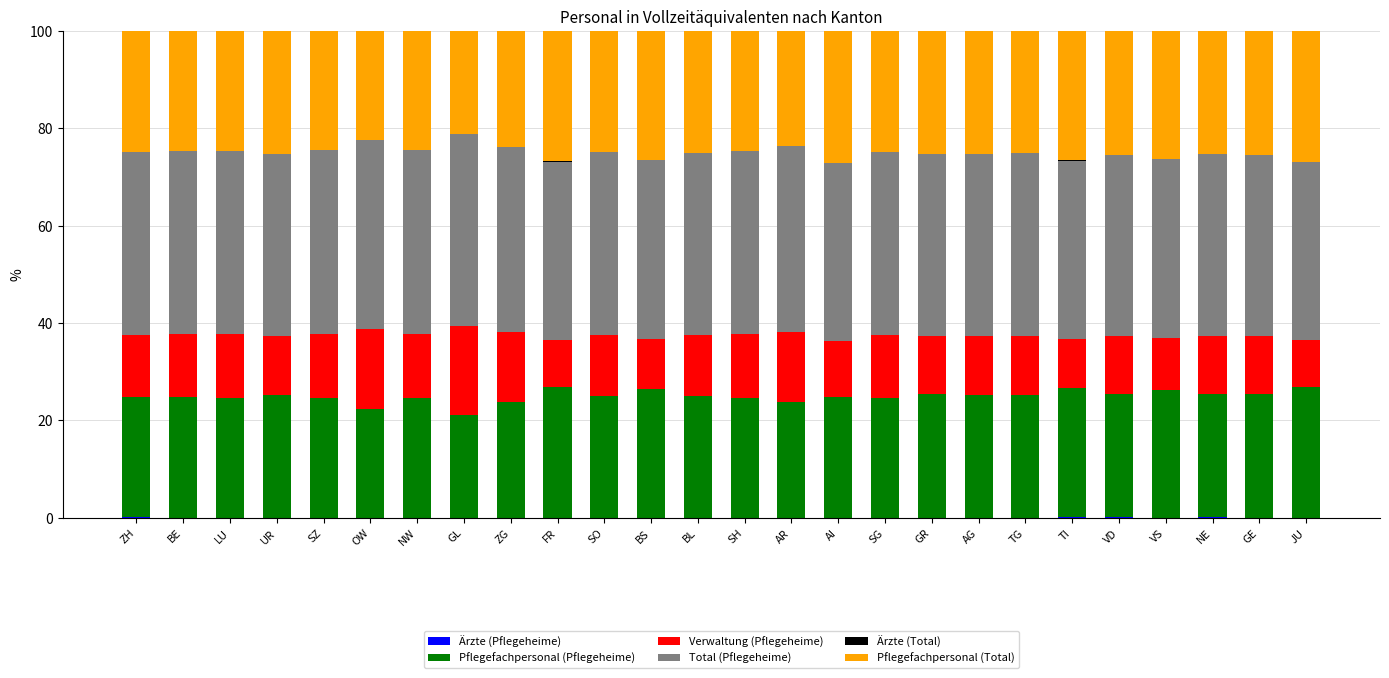

What is the total value across all series at SZ?

100.0